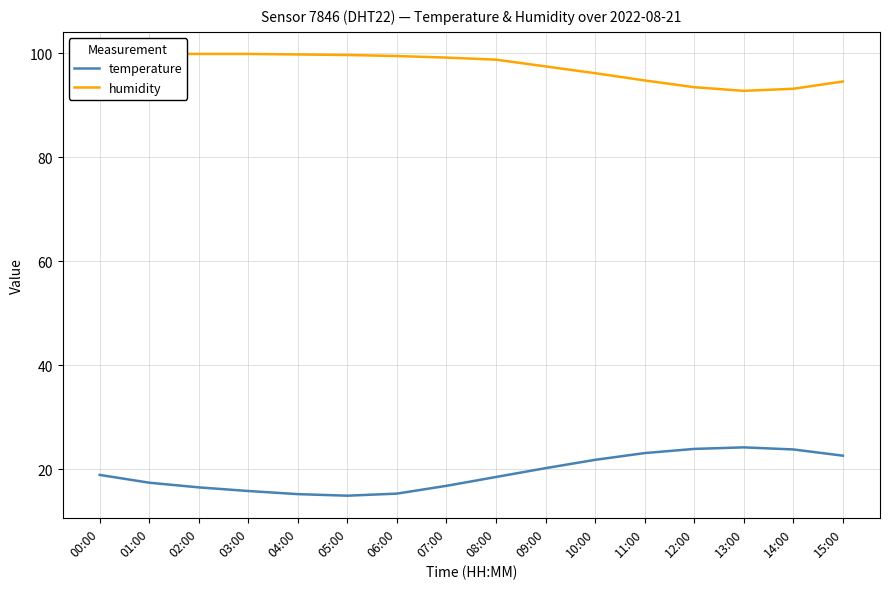

Is the value of humidity at 02:00 greater than the value of temperature at 15:00?

Yes